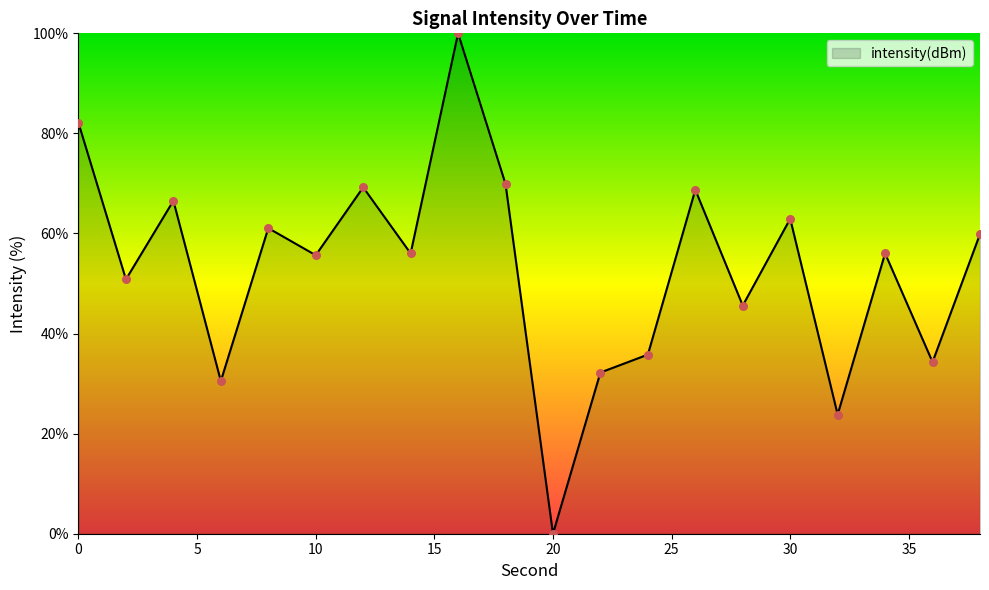

What is the maximum value shown in the chart?

100.0